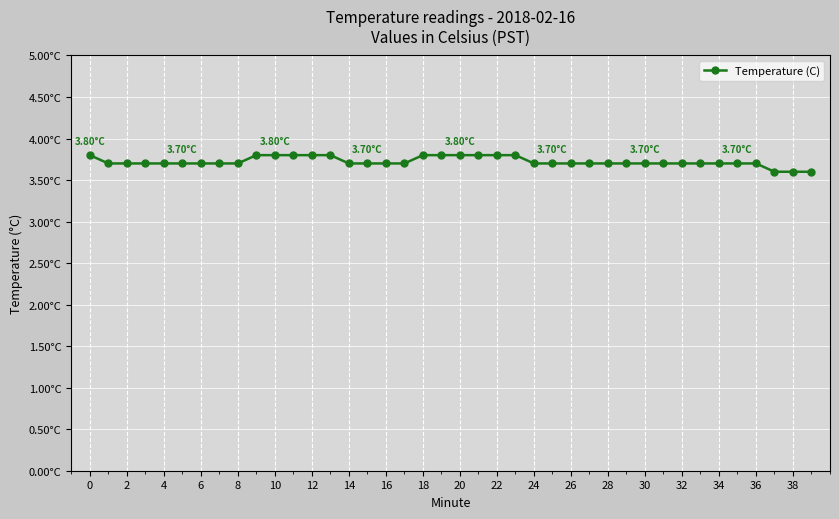

What is the average value?

3.7